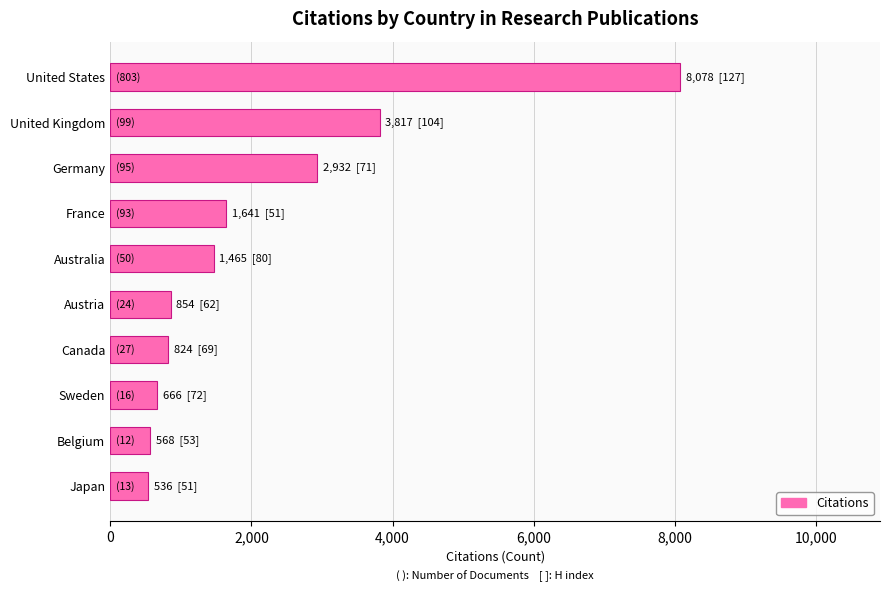

What is the difference between the maximum and minimum values?

7542